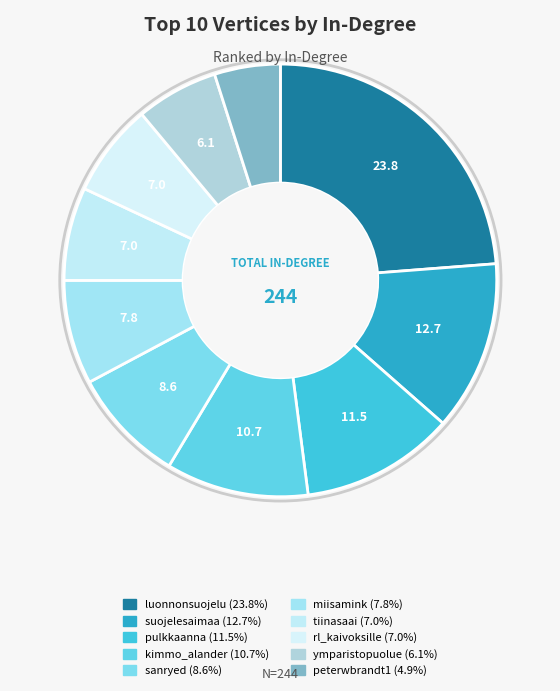

To the nearest percent, what percentage of the pie is luonnonsuojelu?

24%